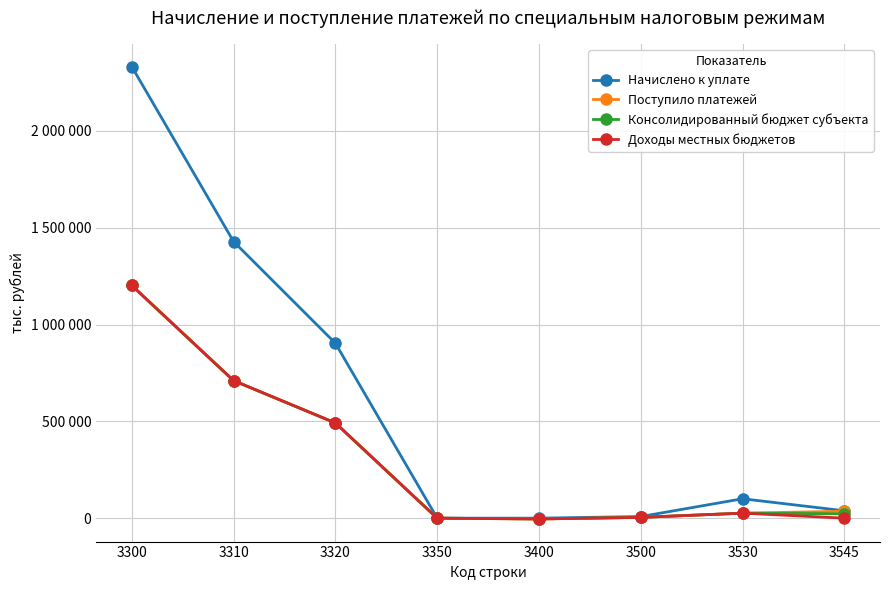

Reading left to right, list all the values displayed in this chart.

Начислено к уплате: 3300=2332119	3310=1428575	3320=903544	3350=0	3400=0	3500=8286	3530=100188	3545=38160
Поступило платежей: 3300=1201887	3310=710312	3320=491695	3350=-120	3400=-4130	3500=4060	3530=25883	3545=35645
Консолидированный бюджет субъекта: 3300=1201897	3310=710322	3320=491695	3350=-120	3400=-4130	3500=4060	3530=25883	3545=22456
Доходы местных бюджетов: 3300=1201897	3310=710322	3320=491695	3350=-120	3400=-4130	3500=4060	3530=25883	3545=0